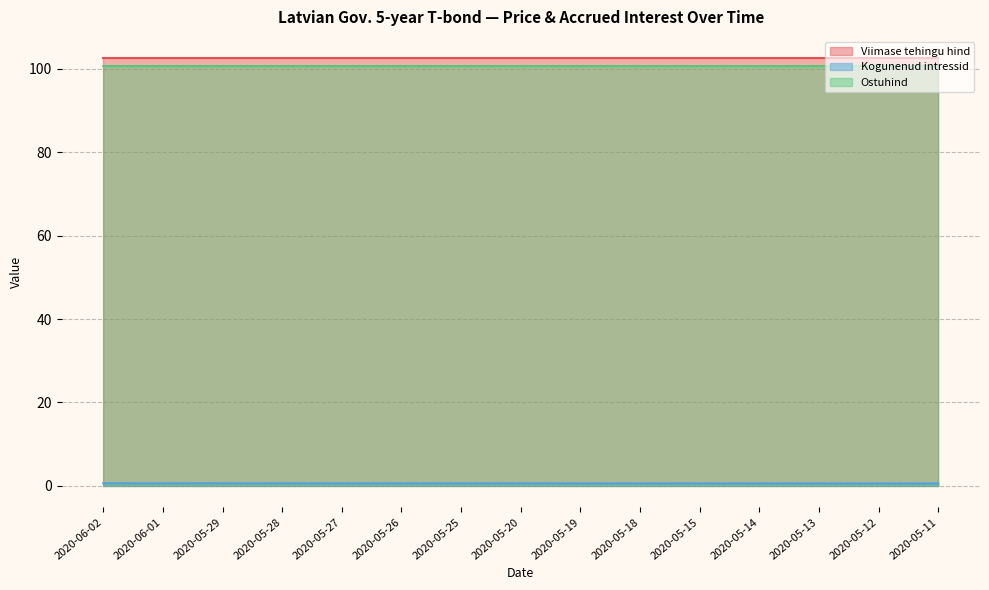

What is the label of the 13th point from the left?

2020-05-13